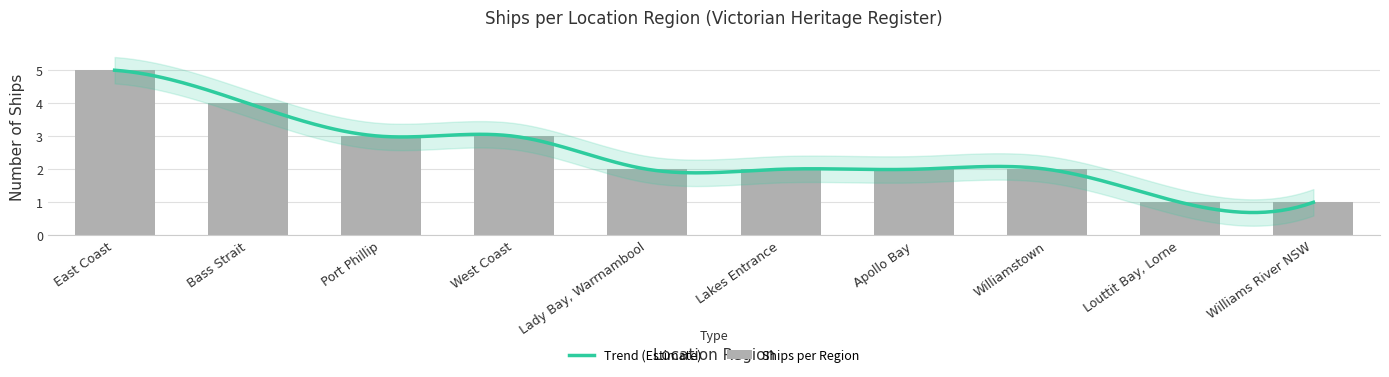

Reading left to right, transcribe all the data shown in this chart.

5	4	3	3	2	2	2	2	1	1